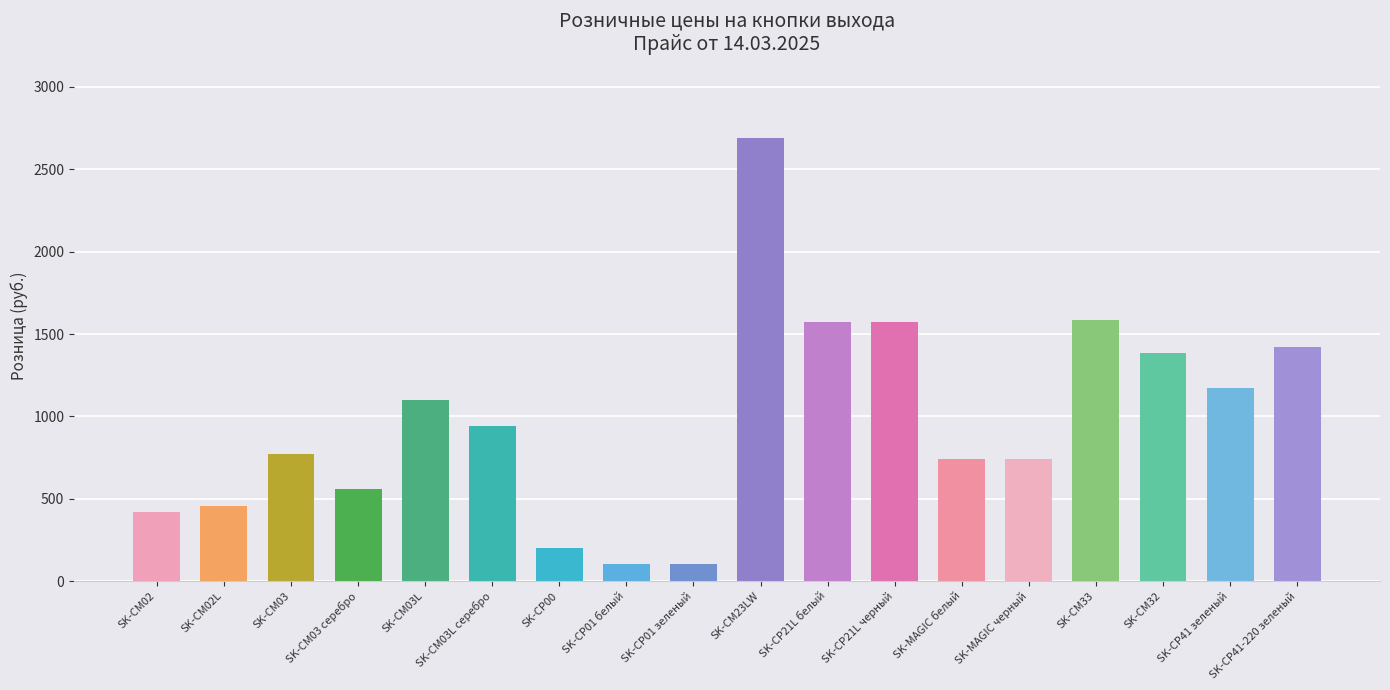

At which label does the data first exceed 941?

SK-CM03L